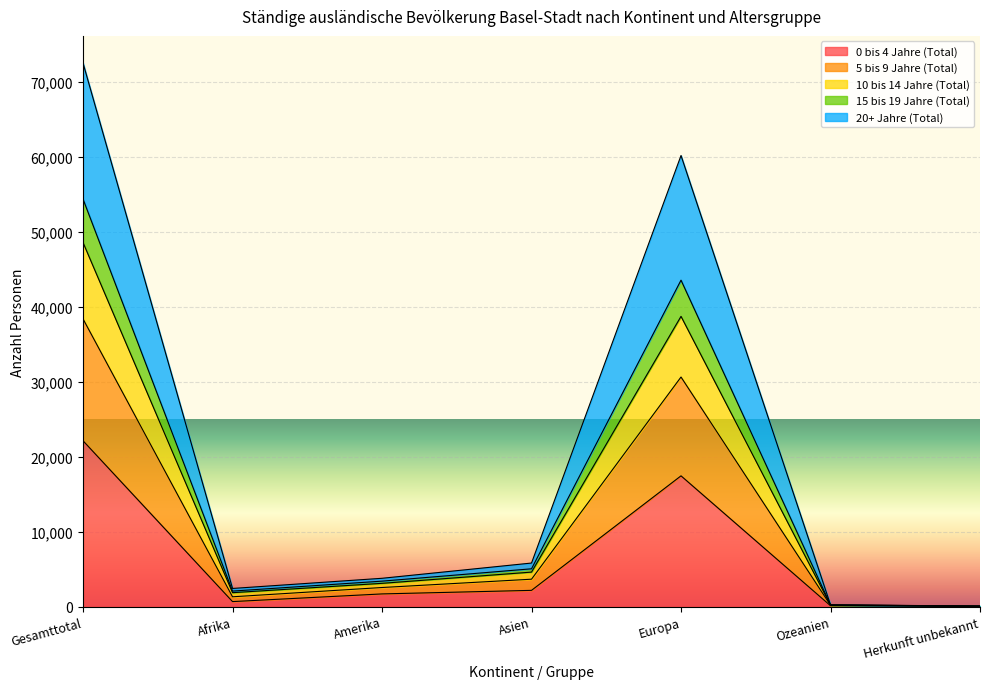

The 0 bis 4 Jahre (Total) series shows 1695 at Amerika. True or false?

True